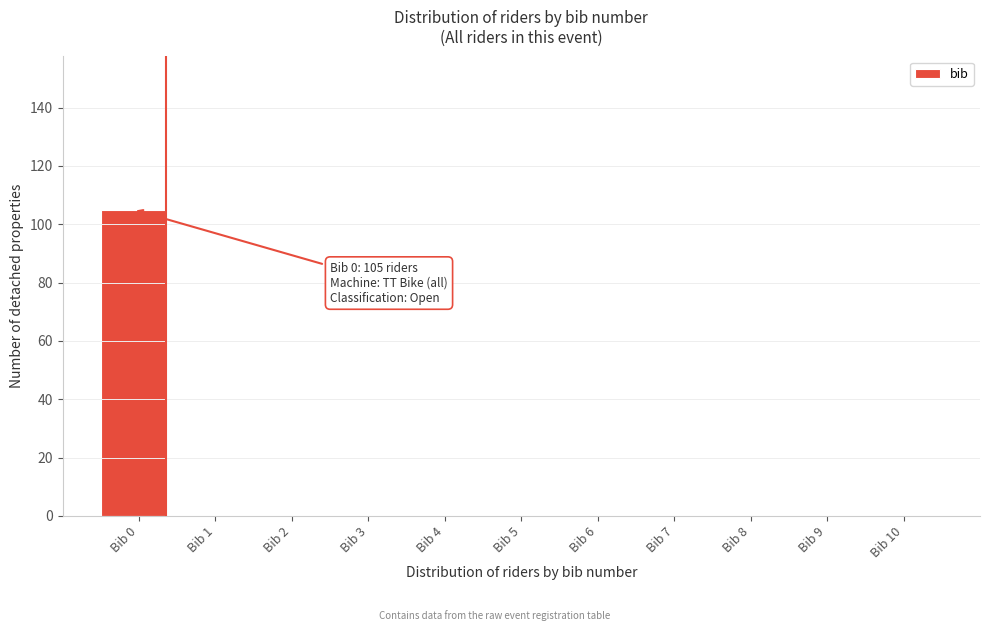

Reading right to left, what are all the values shown in this chart?

Bib 10=0	Bib 9=0	Bib 8=0	Bib 7=0	Bib 6=0	Bib 5=0	Bib 4=0	Bib 3=0	Bib 2=0	Bib 1=0	Bib 0=105